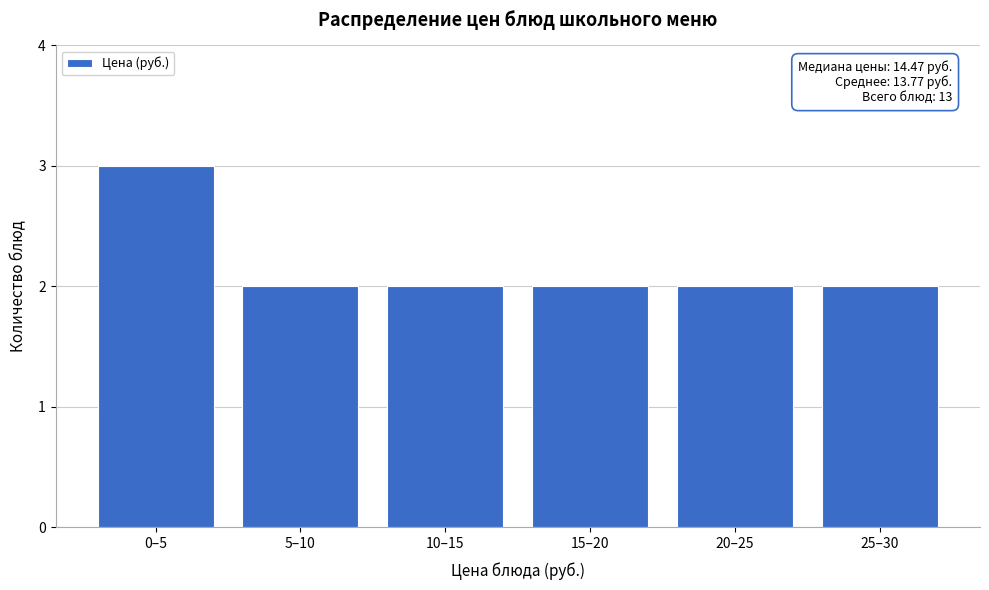

Reading right to left, what are all the values shown in this chart?

2	2	2	2	2	3